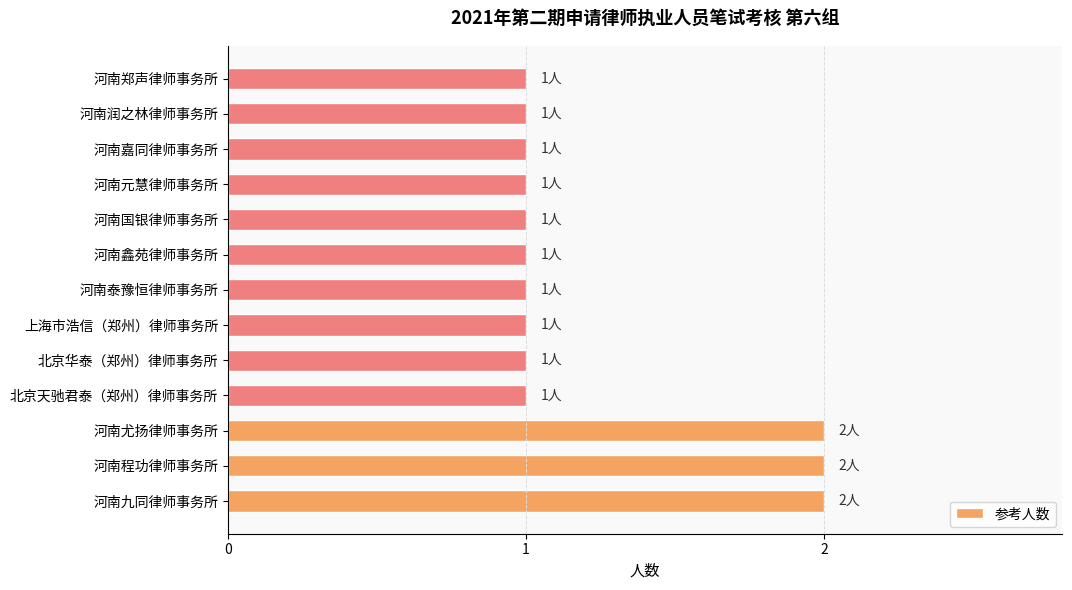

Count the values in the range 1 to 2.

13